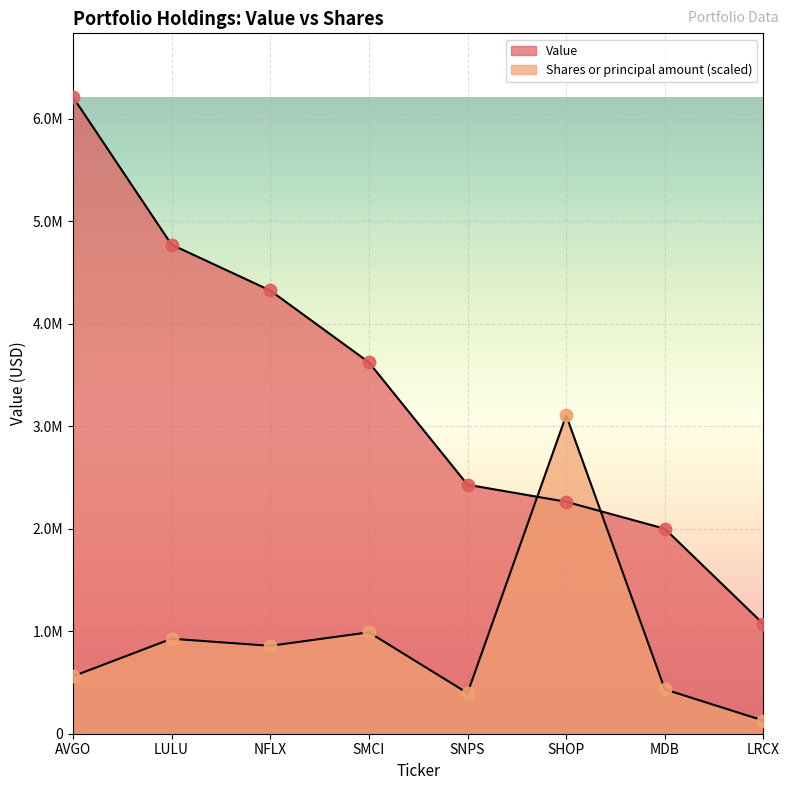

Which series has the largest total across all categories?

Value